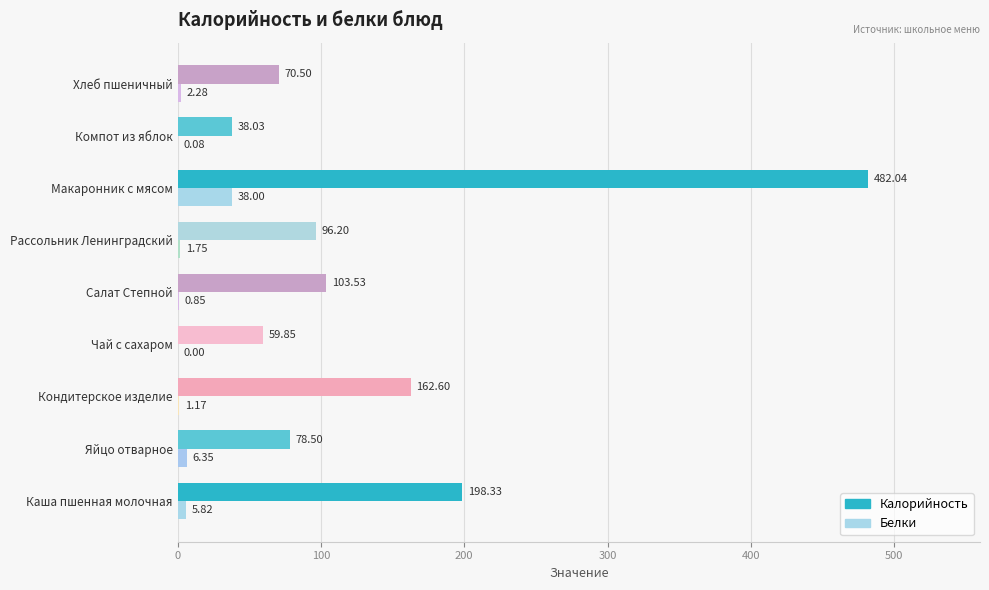

How many categories are shown in the chart?

9